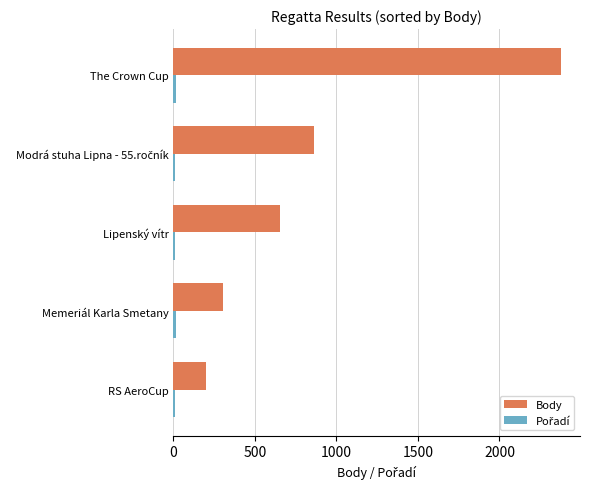

At which category does the chart reach its peak across all series?

The Crown Cup